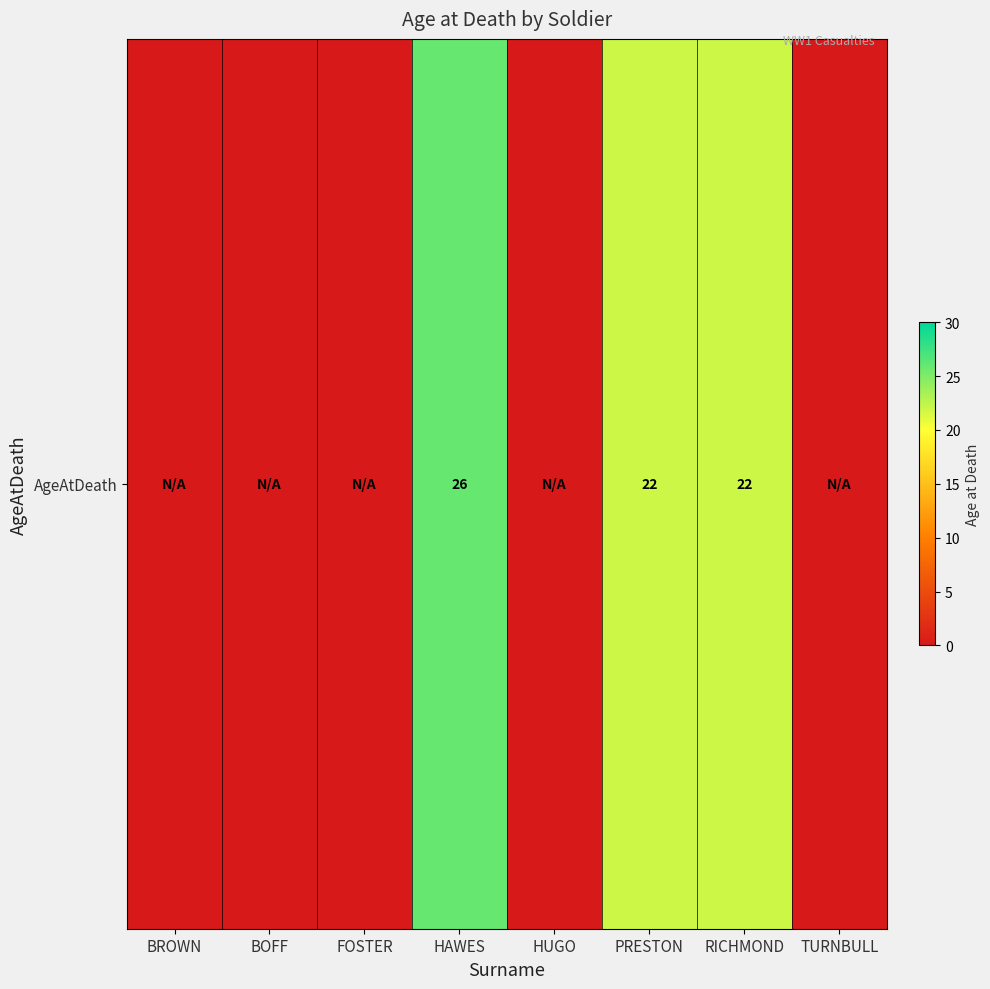

Between TURNBULL and FOSTER, which is larger?

TURNBULL